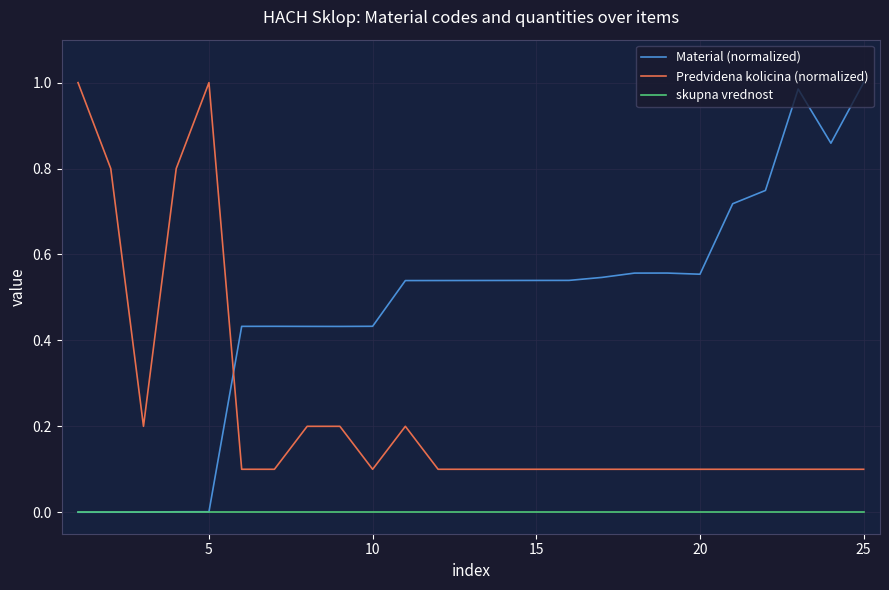

True or false: skupna vrednost and Predvidena kolicina (normalized) cross at least once.

False